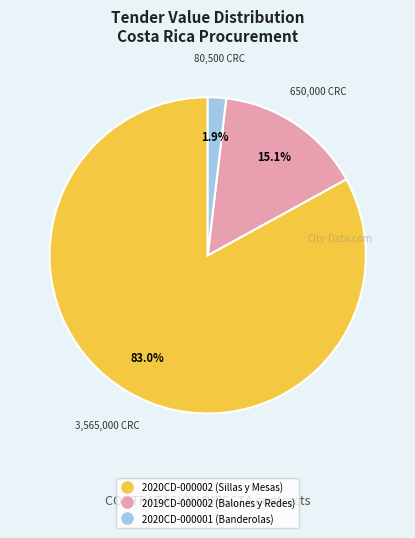

Which category has the smallest portion of the pie?

2020CD-000001 (Banderolas)